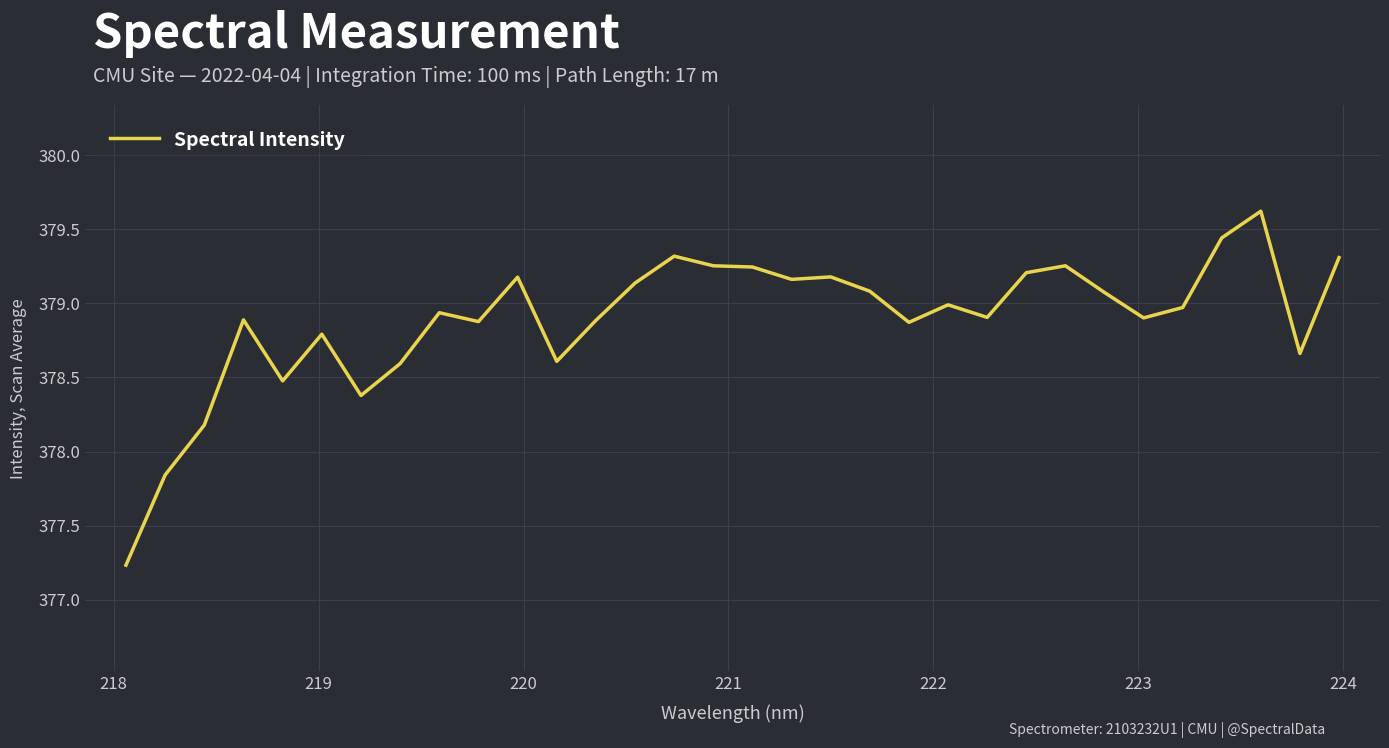

What is the greatest value displayed?

379.6